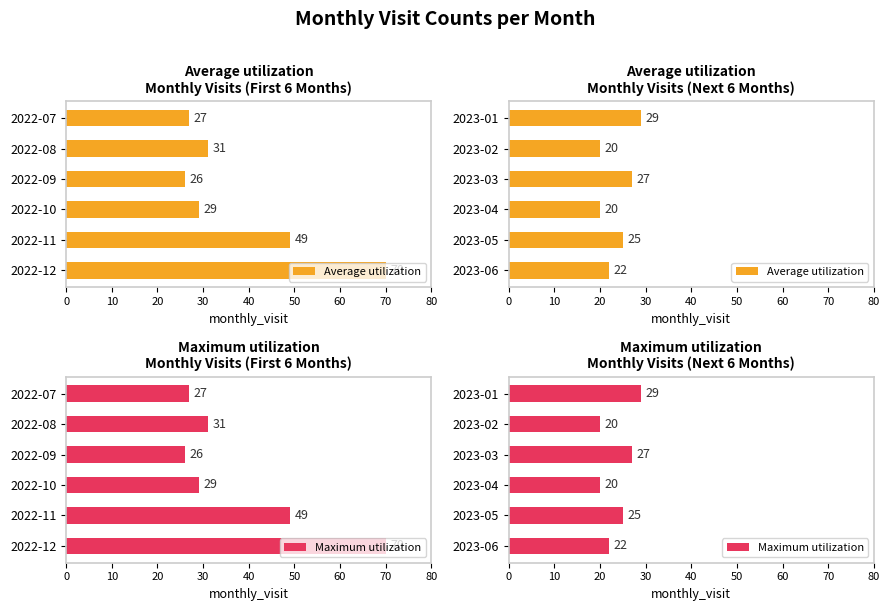

What is the value of the Maximum utilization bar at the 1st from the left?

29